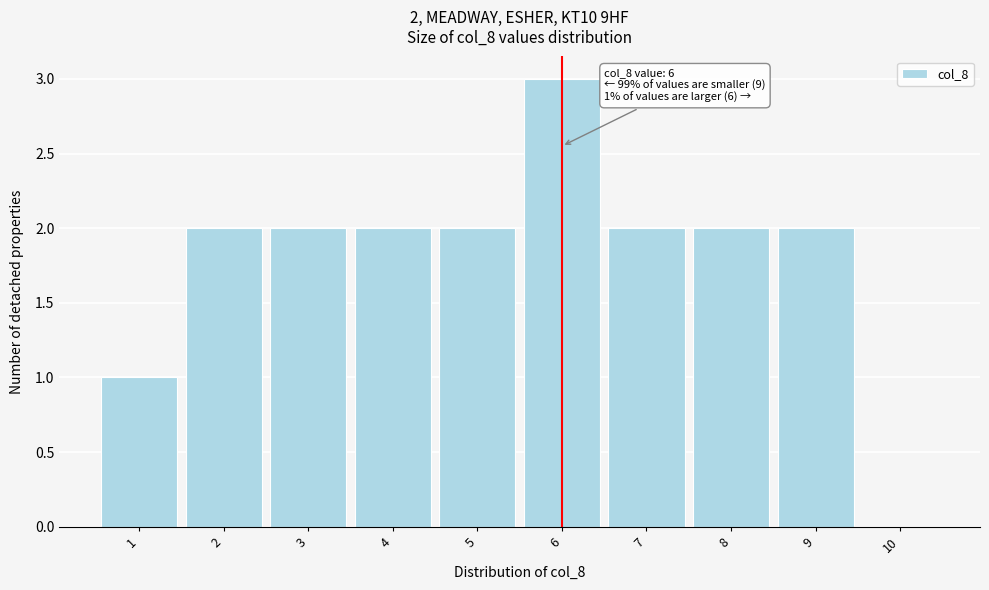

Reading left to right, extract all data points from this chart.

1=1	2=2	3=2	4=2	5=2	6=3	7=2	8=2	9=2	10=0